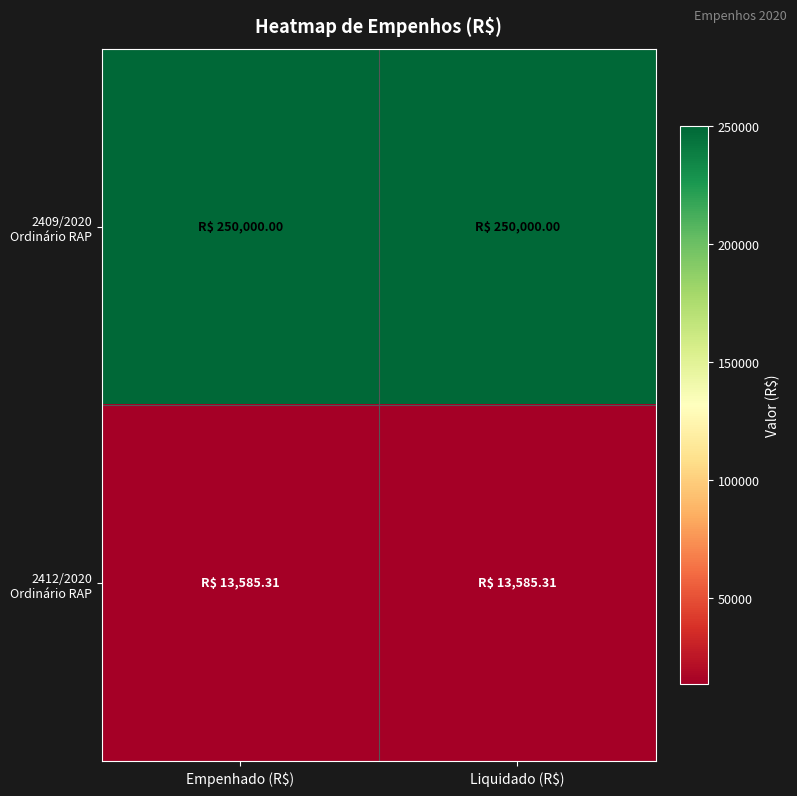

At Empenhado (R$), list the series in order from smallest to largest.

2412/2020 Ordinário RAP, 2409/2020 Ordinário RAP